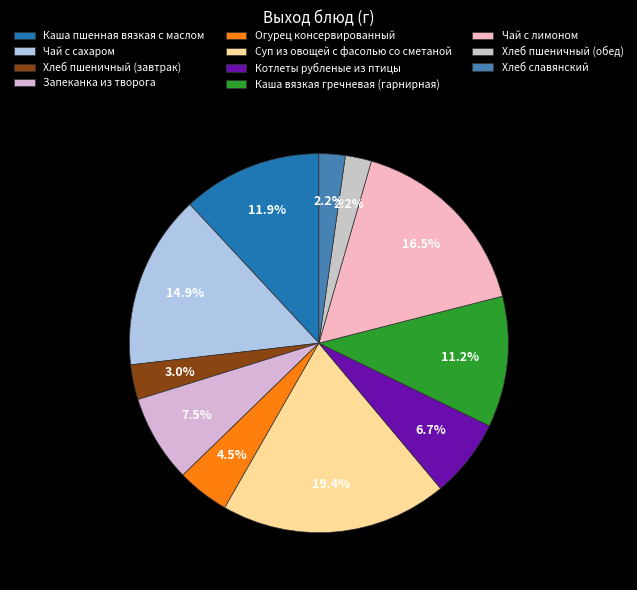

True or false: Котлеты рубленые из птицы accounts for 7% of the total.

True